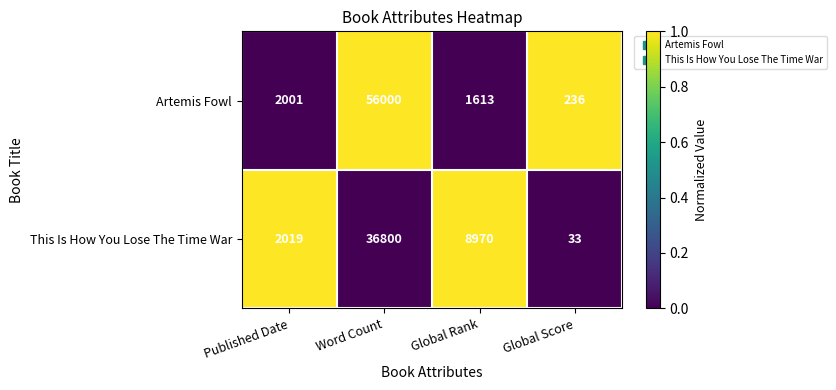

What is the difference between the highest and lowest values at Word Count?

19200